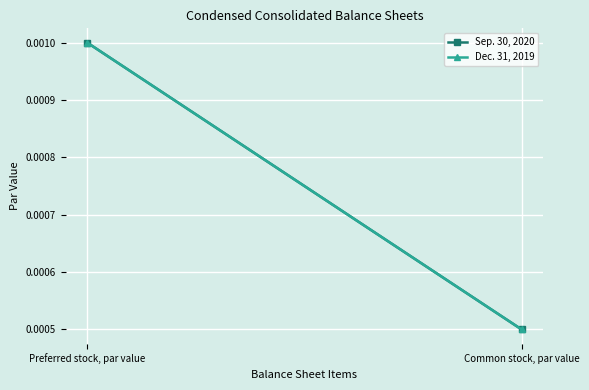

At which label does Dec. 31, 2019 reach its peak?

Preferred stock, par value